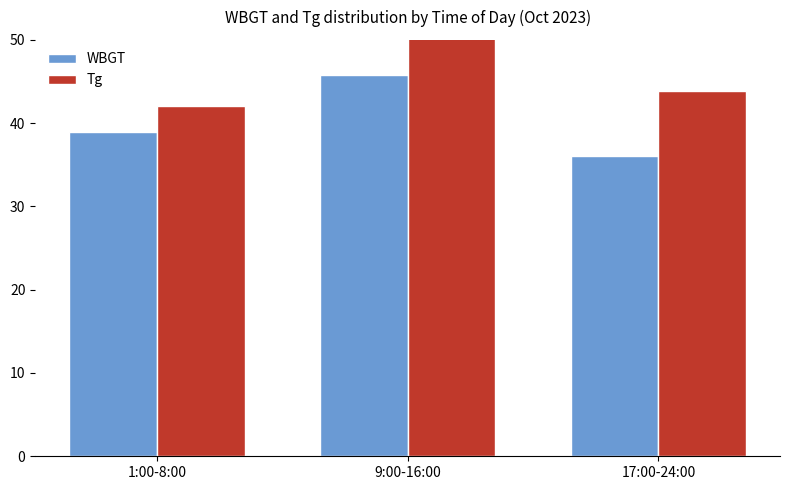

How many groups of bars are there?

3